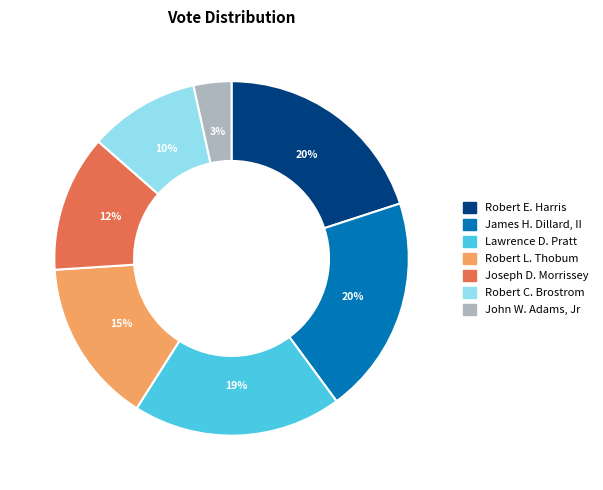

Which category has the smallest portion of the pie?

John W. Adams, Jr